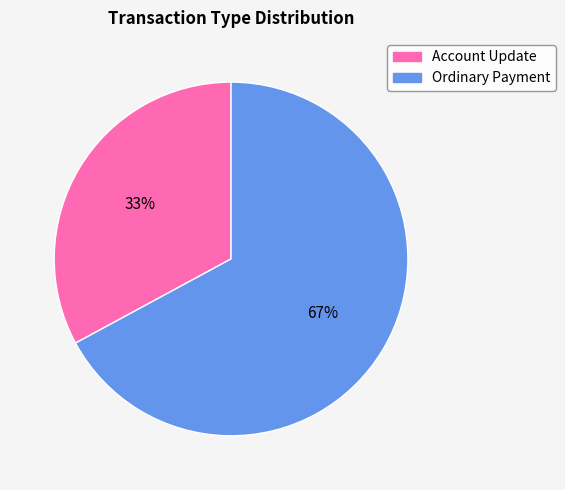

To the nearest percent, what percentage of the pie is Ordinary Payment?

67%